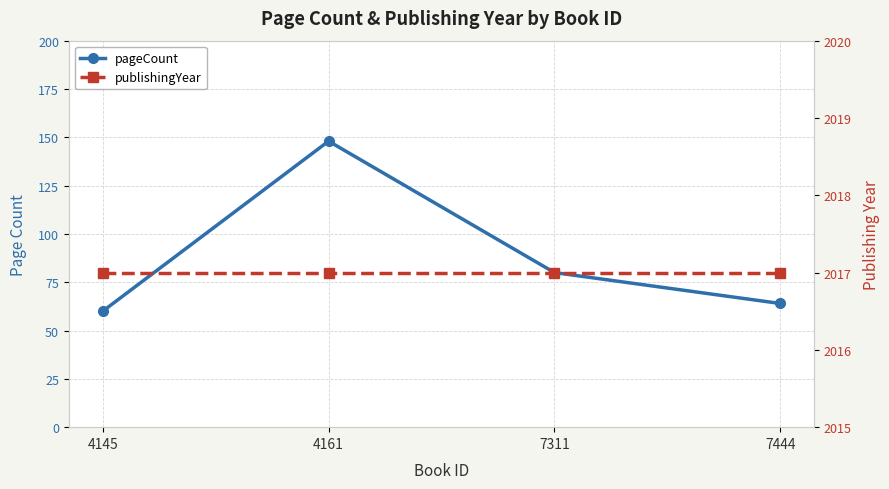

Which has a higher value, 7311 or 4161?

4161